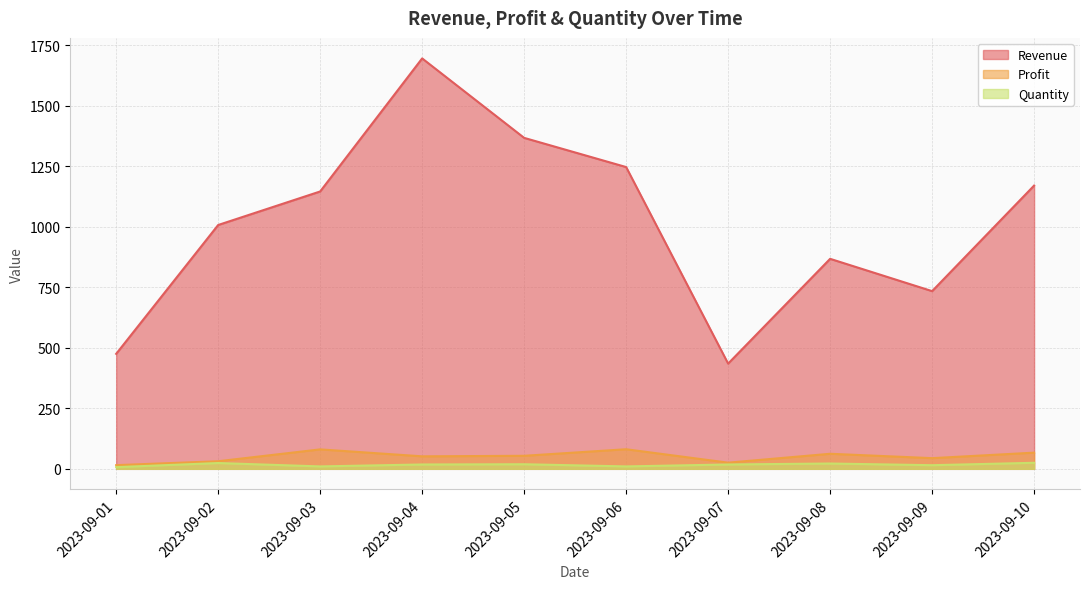

Is the value of Quantity at 2023-09-03 greater than the value of Revenue at 2023-09-09?

No